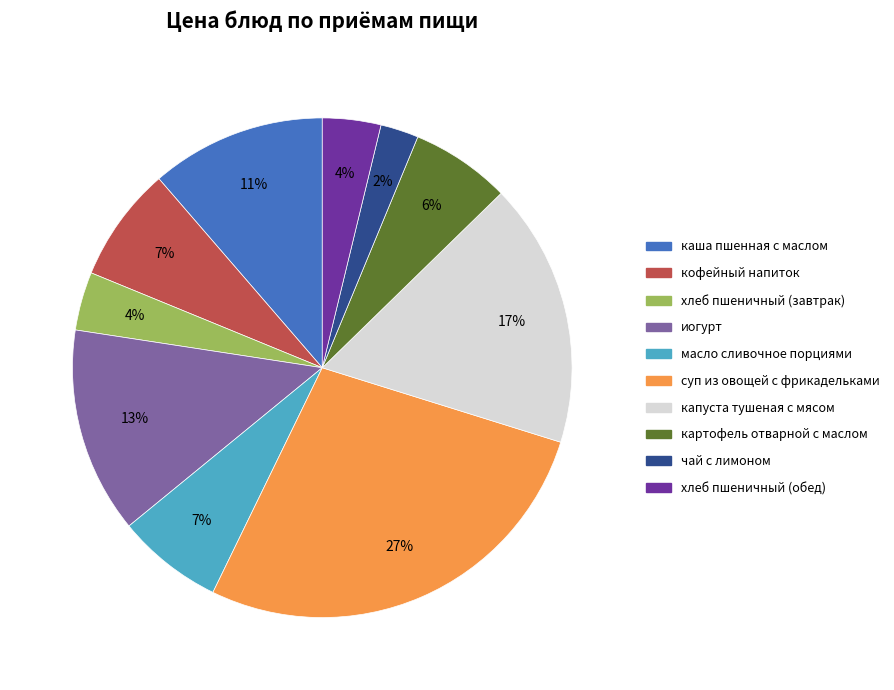

What is the smallest slice in the pie chart?

чай с лимоном